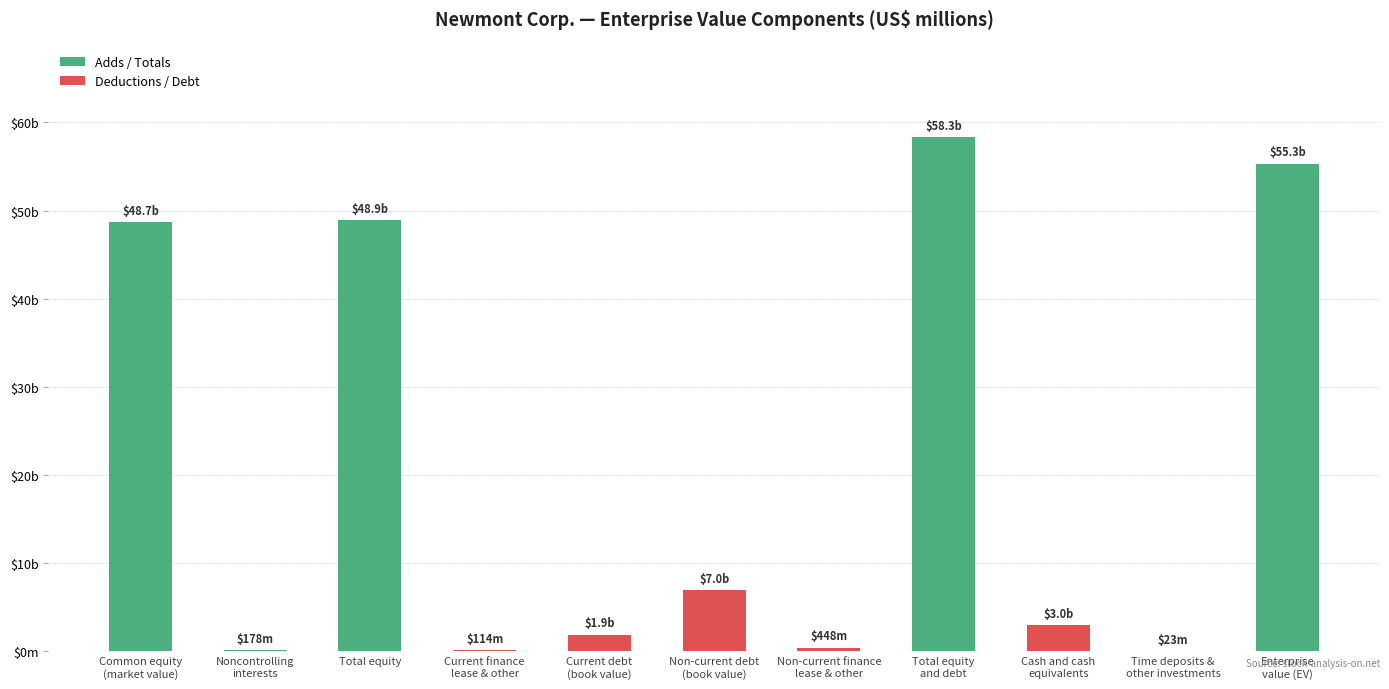

Where is the data nearest to the value 29184?

Common equity
(market value)